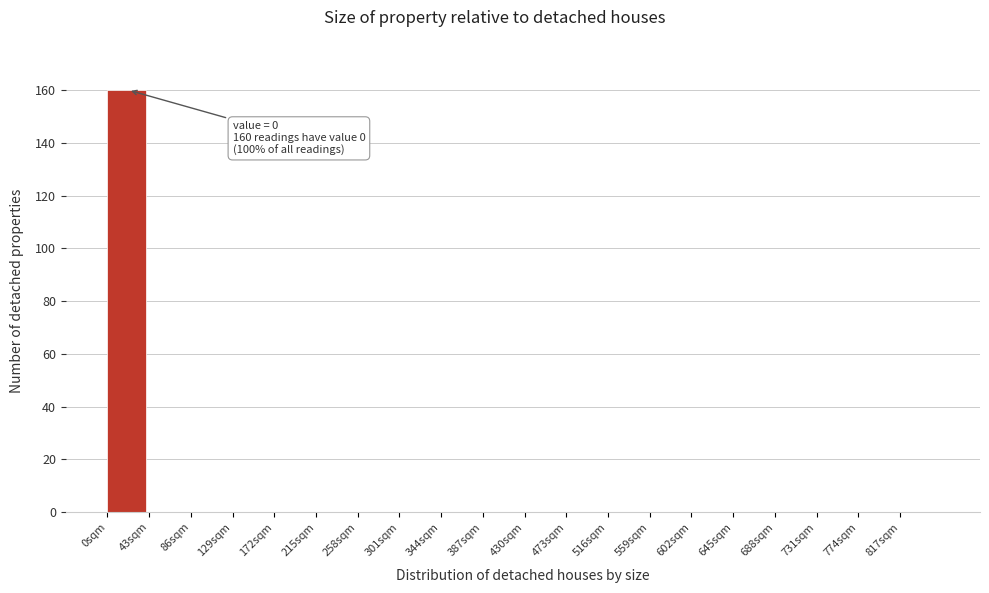

Which range on the x-axis has the tallest bar?

0 to 43